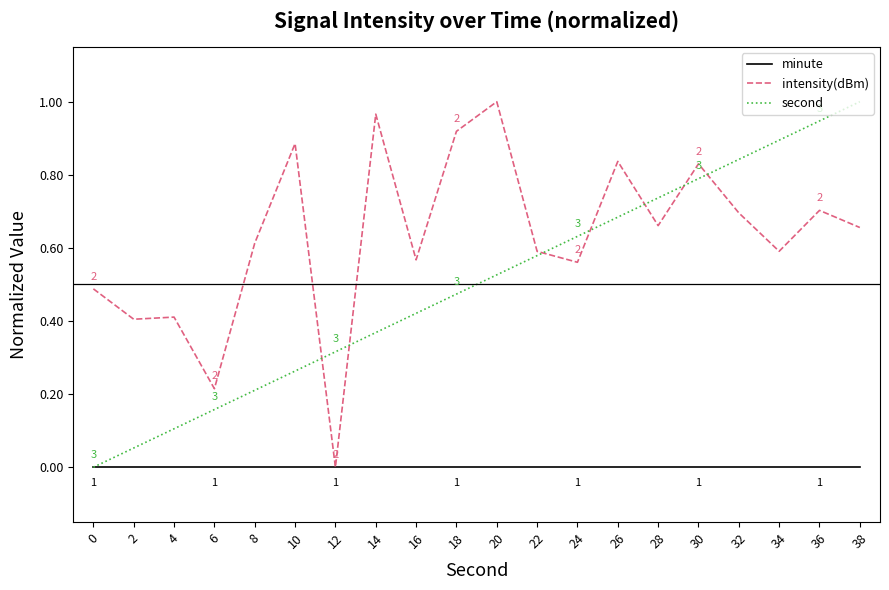

Rank the series by their average value, from lowest to highest.

minute, second, intensity(dBm)